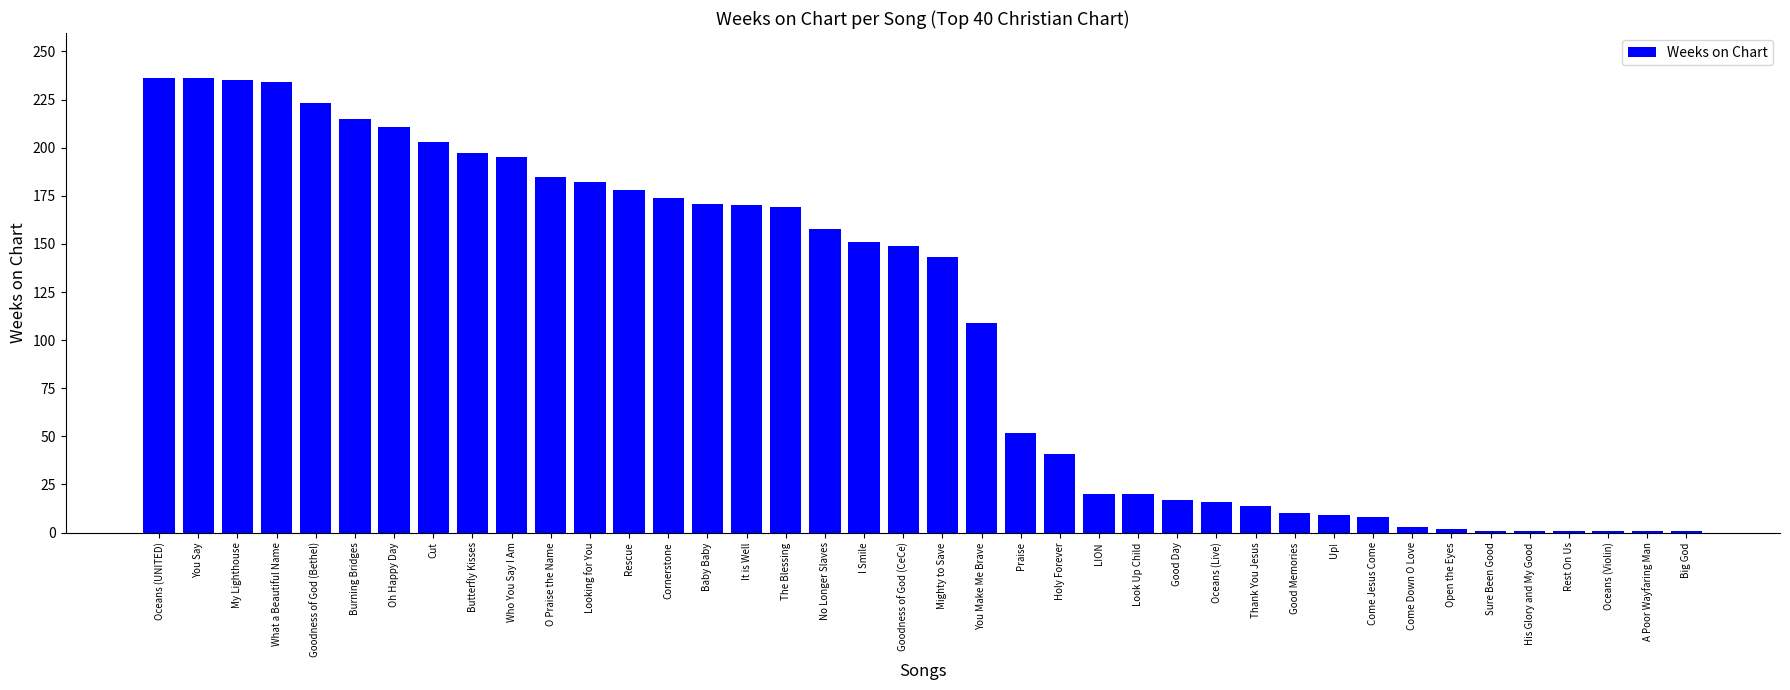

The value at You Make Me Brave is 109. True or false?

True